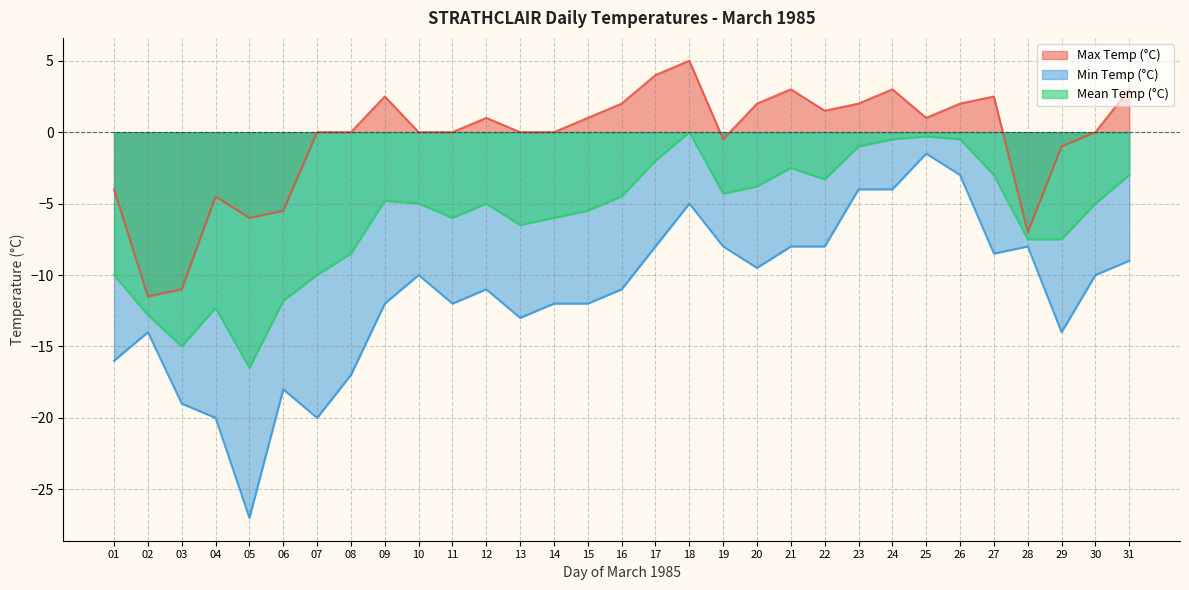

What is the average value of the Mean Temp (°C) series?

-5.9